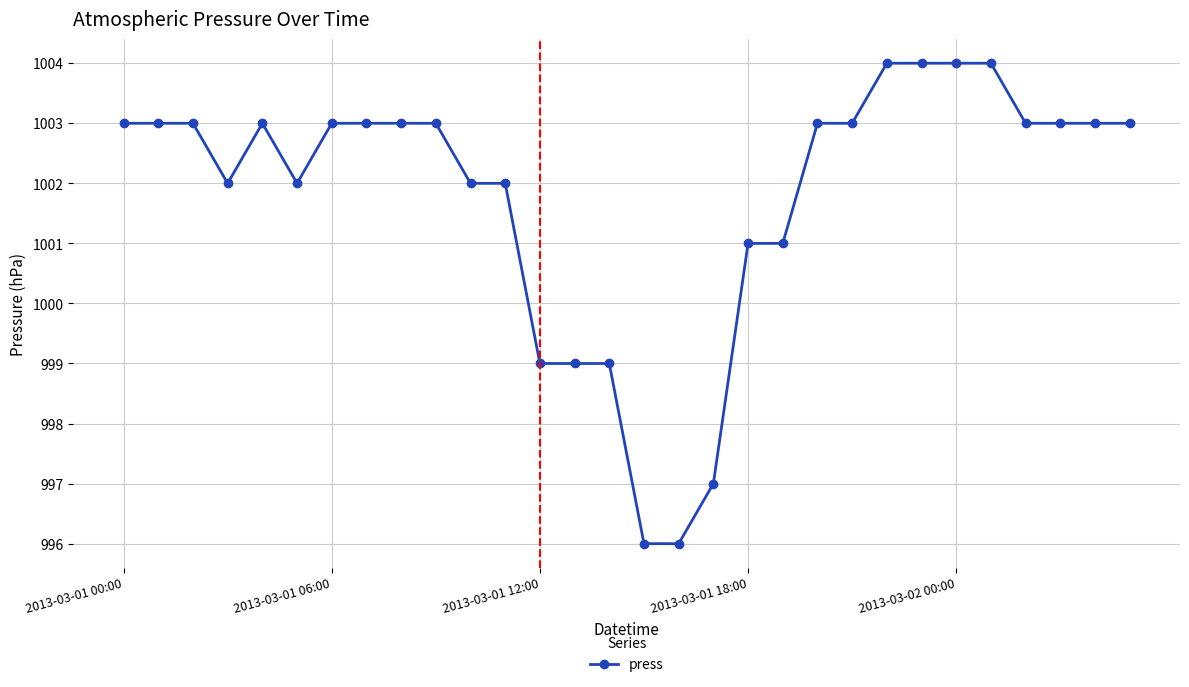

What is the value of the 6th point from the left?

1002